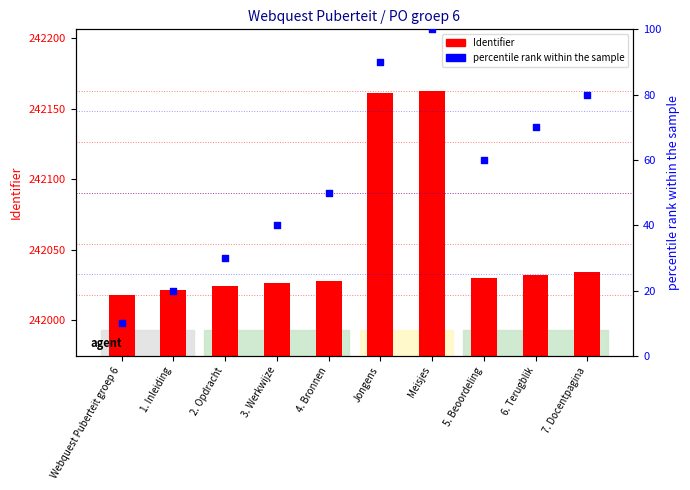

Which series has the widest spread of Y values?

Identifier